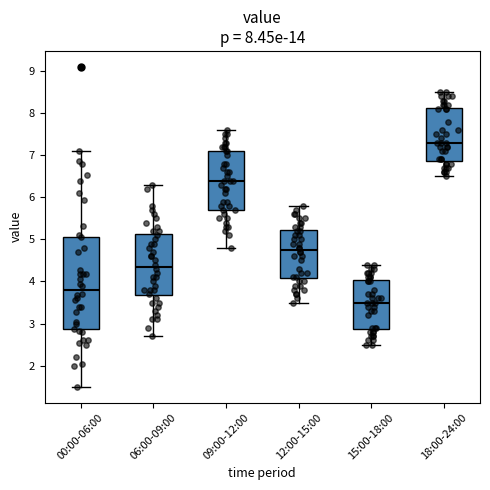

Which box's median line is the lowest?

15:00-18:00